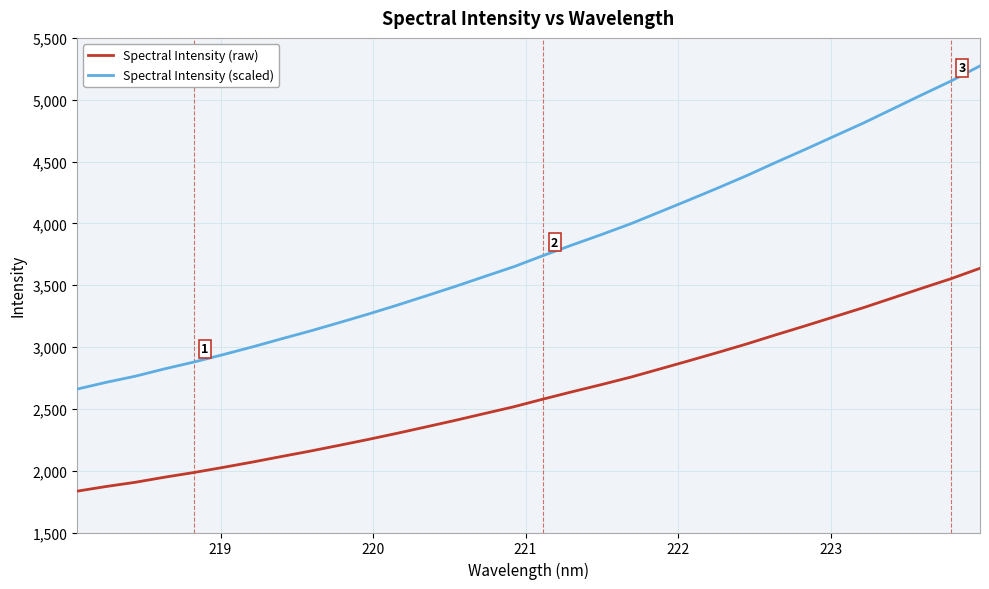

Which series has the largest range (max minus min)?

Spectral Intensity (scaled)